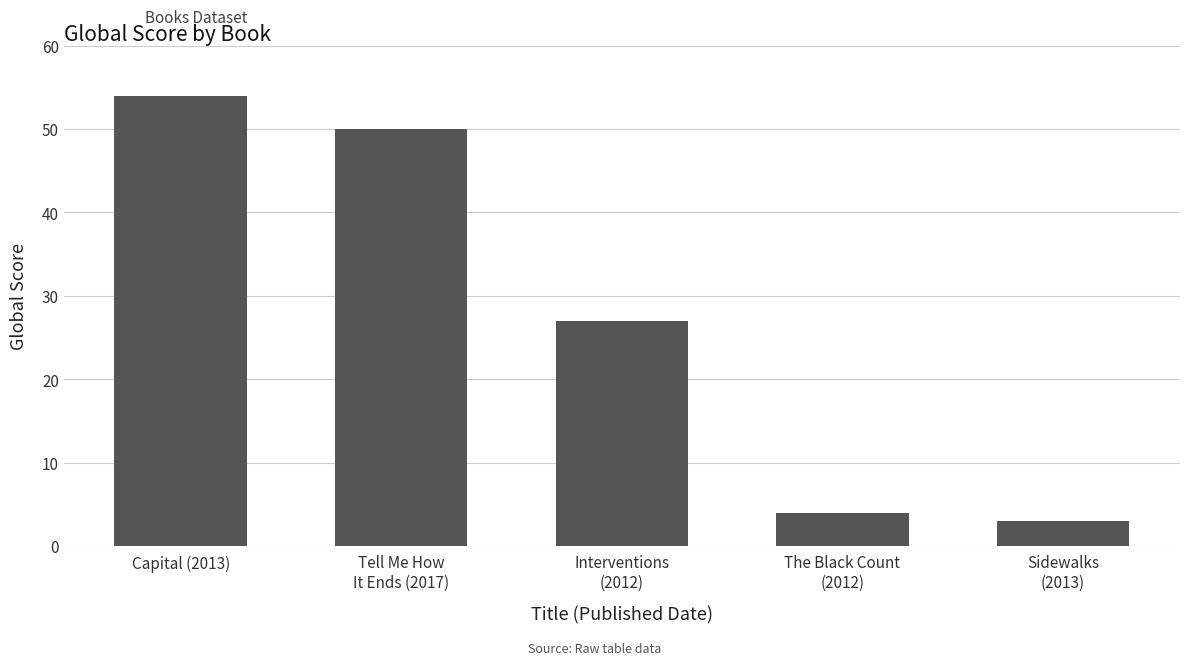

List the labels in order of value, smallest first.

Sidewalks
(2013), The Black Count
(2012), Interventions
(2012), Tell Me How
It Ends (2017), Capital (2013)